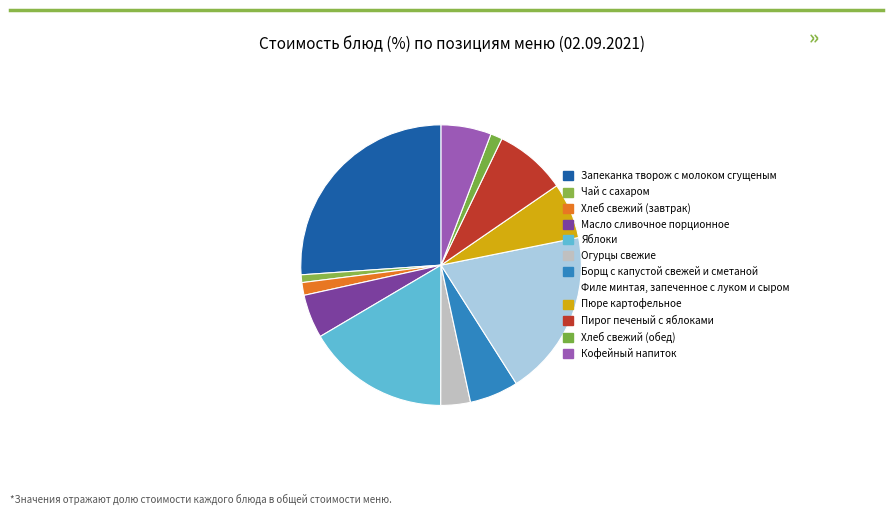

What is the change in value from Борщ с капустой свежей и сметаной to Пюре картофельное?

+1.8